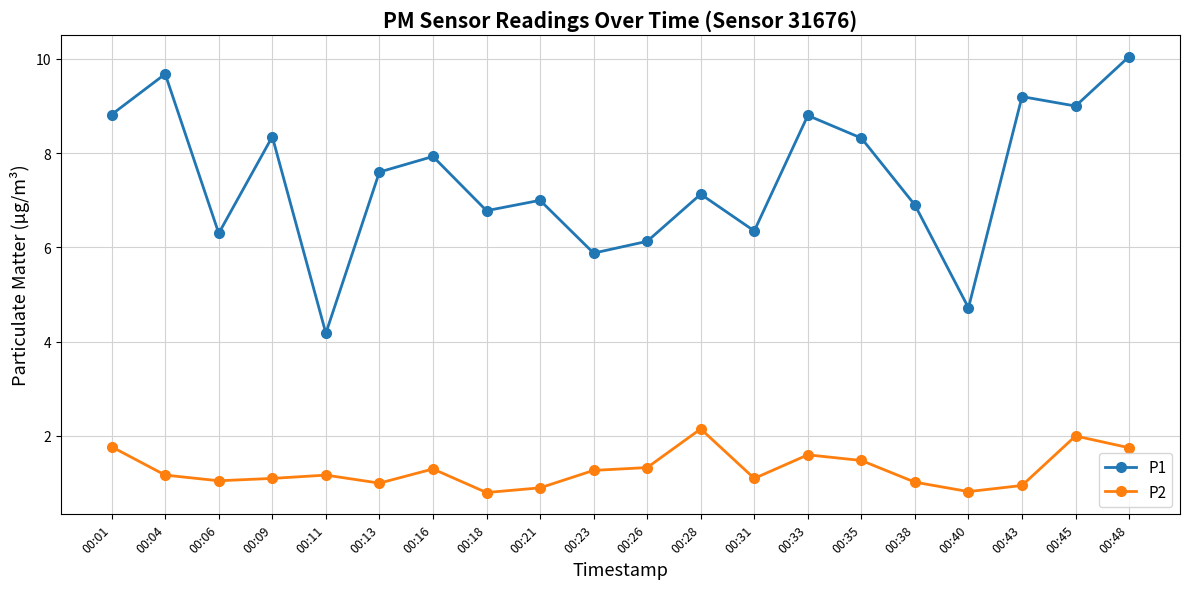

True or false: P1 and P2 intersect in this chart.

False